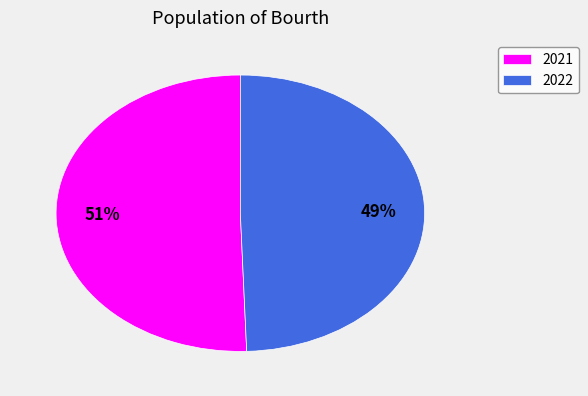

True or false: 2022 accounts for 36% of the total.

False